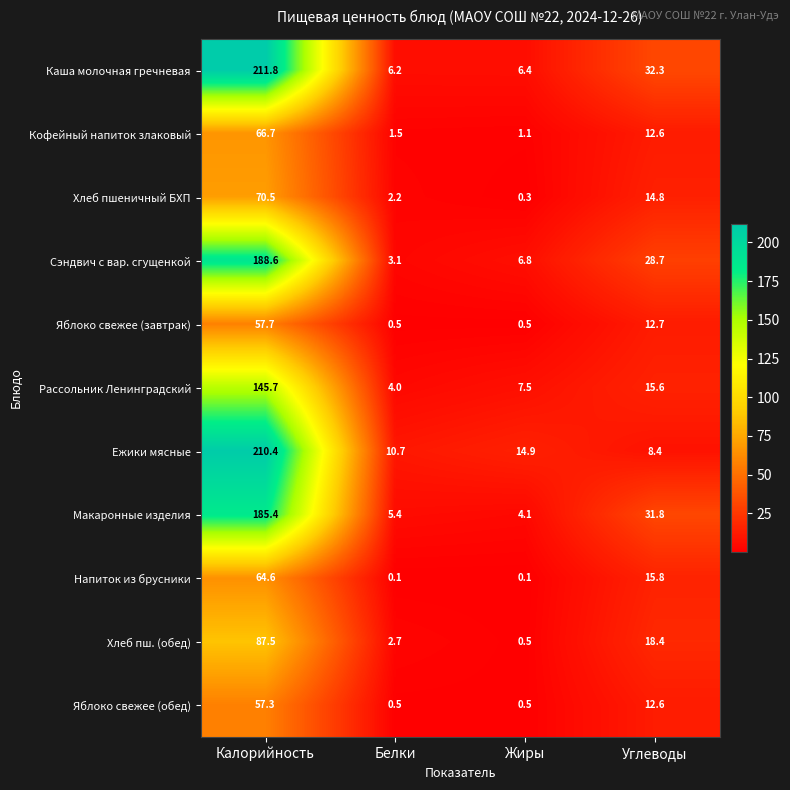

What is the smallest value displayed?

0.1